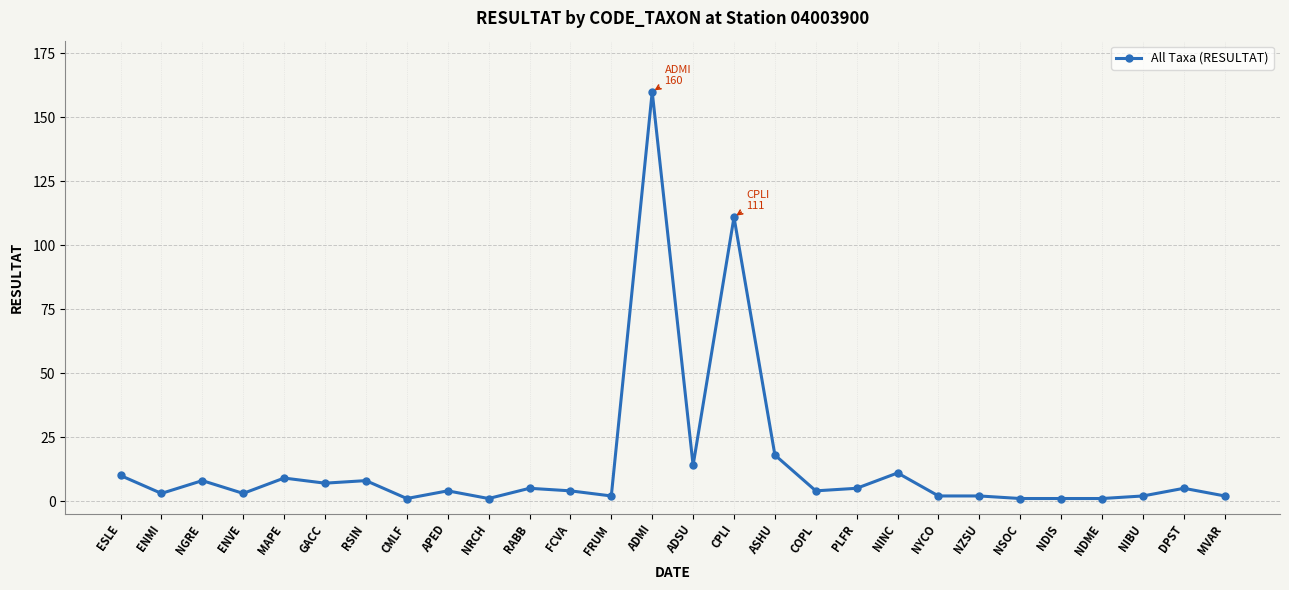

Where is the first local minimum?

ENMI